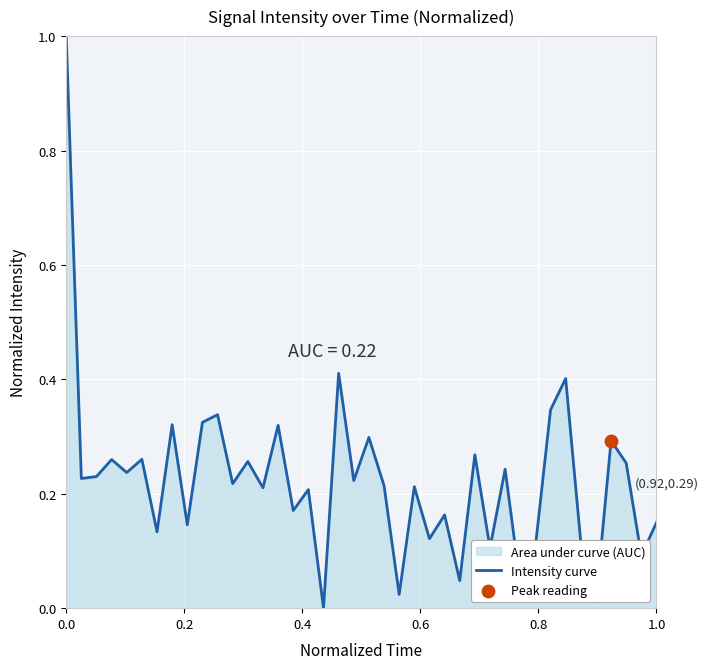

What is the greatest value displayed?

1.0